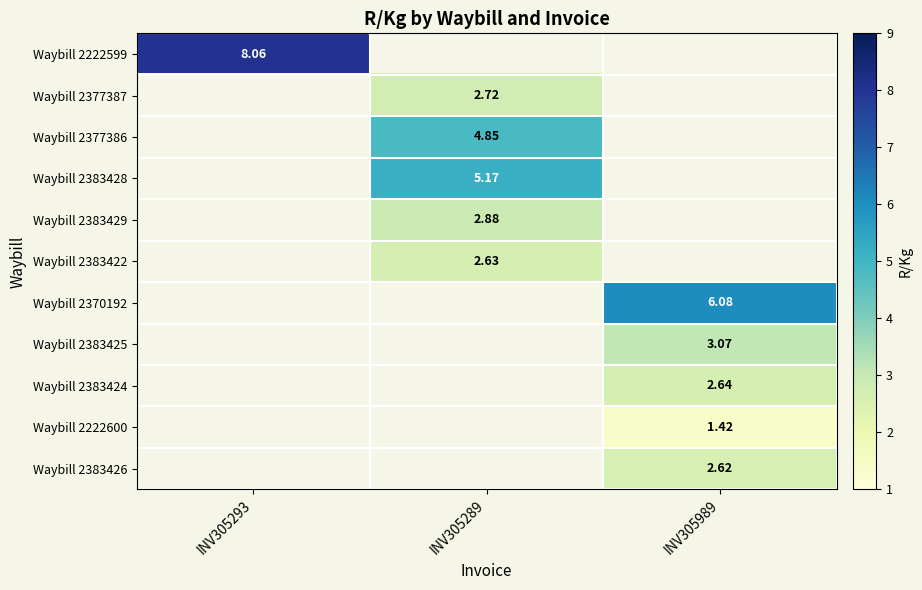

Is the value of Waybill 2222599 at INV305293 greater than the value of Waybill 2383425 at INV305989?

Yes